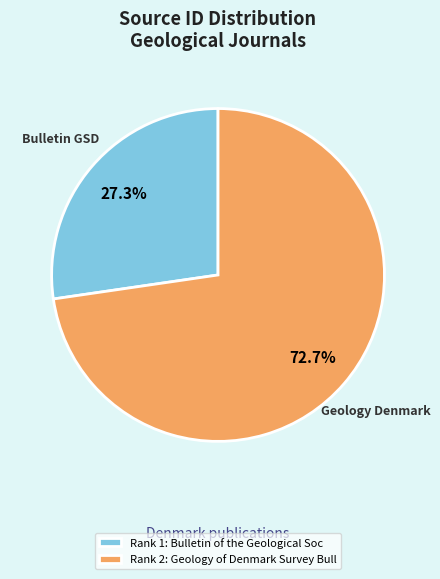

Rank the categories by value from highest to lowest.

Rank 2: Geology of Denmark Survey Bull, Rank 1: Bulletin of the Geological Soc